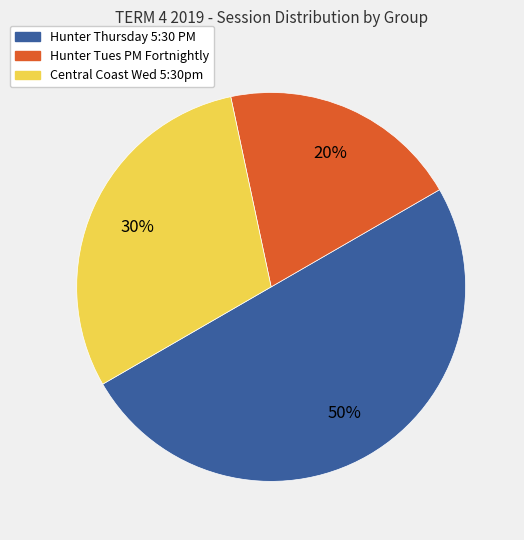

What is the smallest slice in the pie chart?

Hunter Tues PM Fortnightly